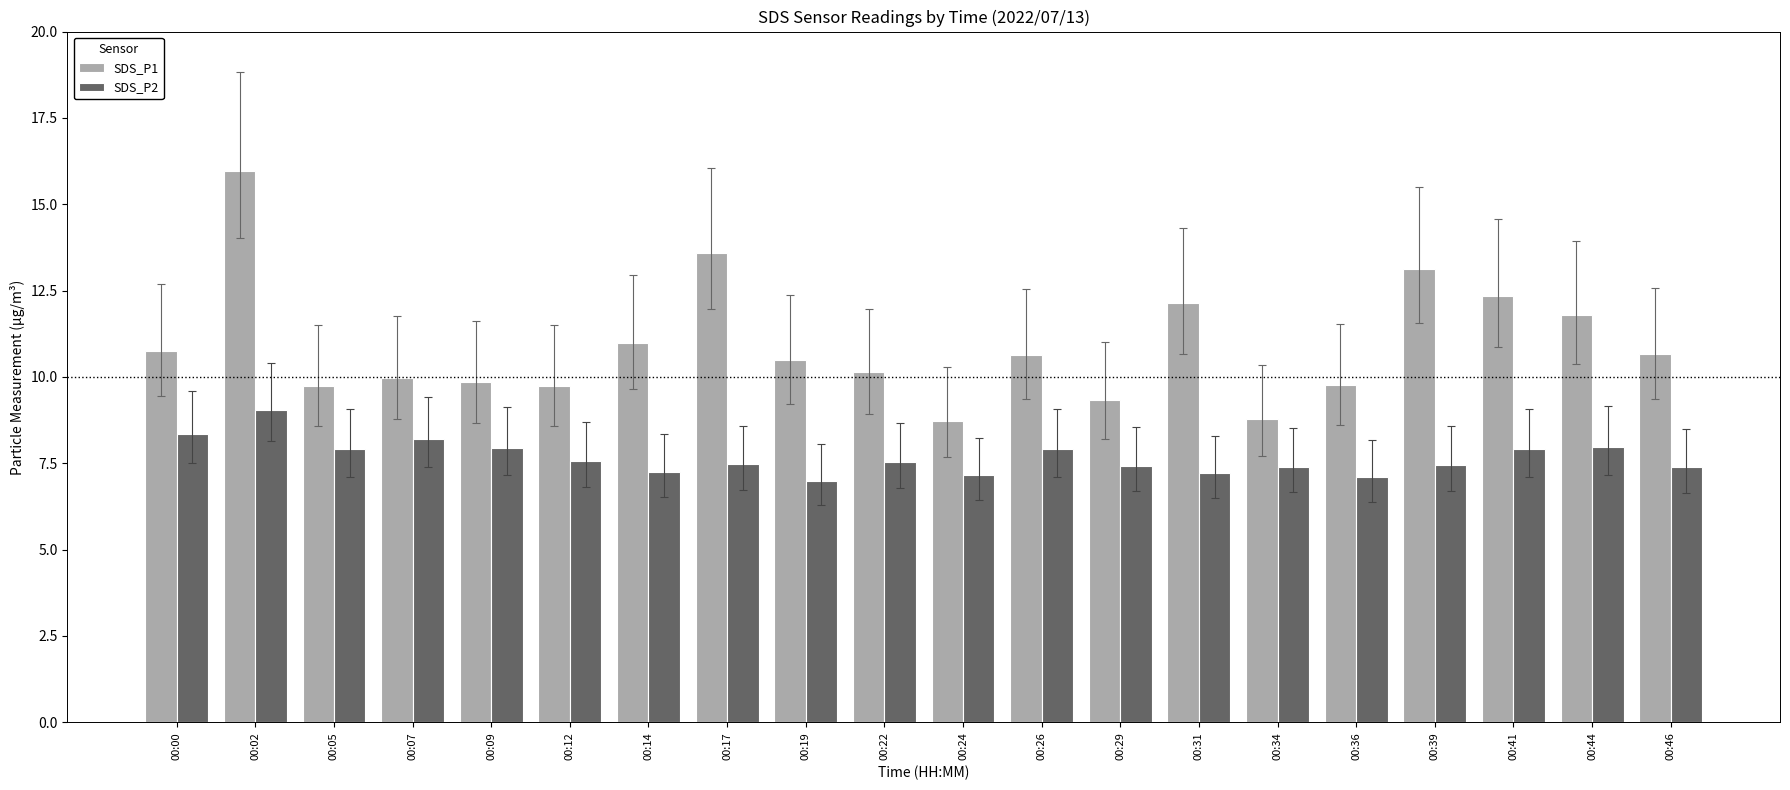

How many bars are there in total?

40